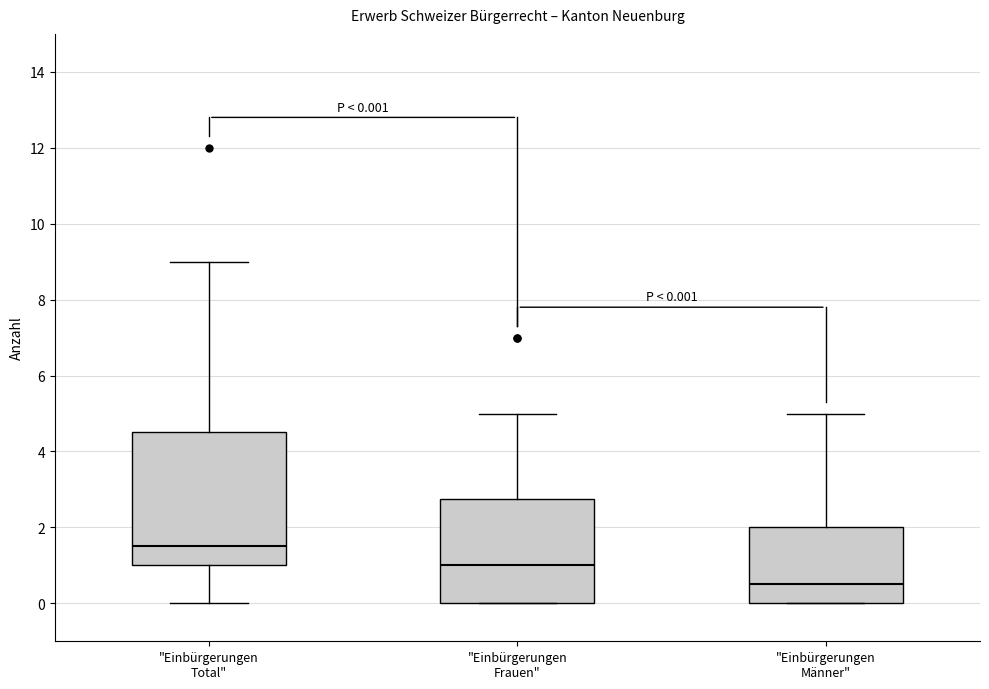

Which box has the highest median line?

"Einbürgerungen Total"